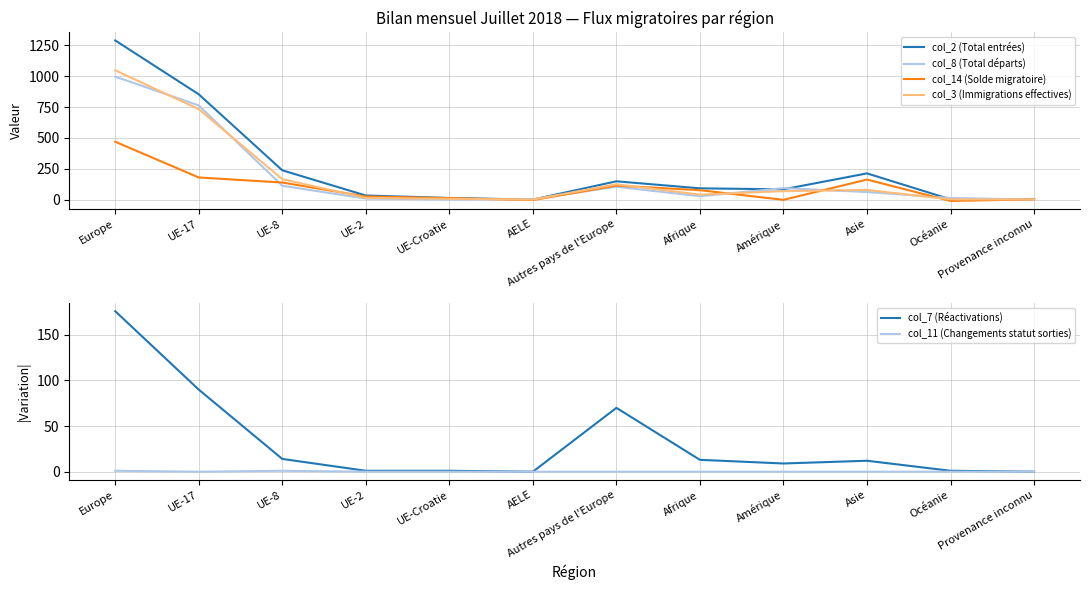

What is the total value across all series at Provenance inconnu?

10